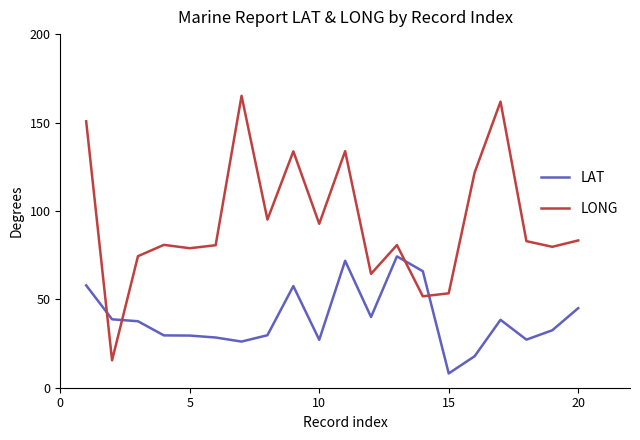

What is the minimum value shown in the chart?

8.1